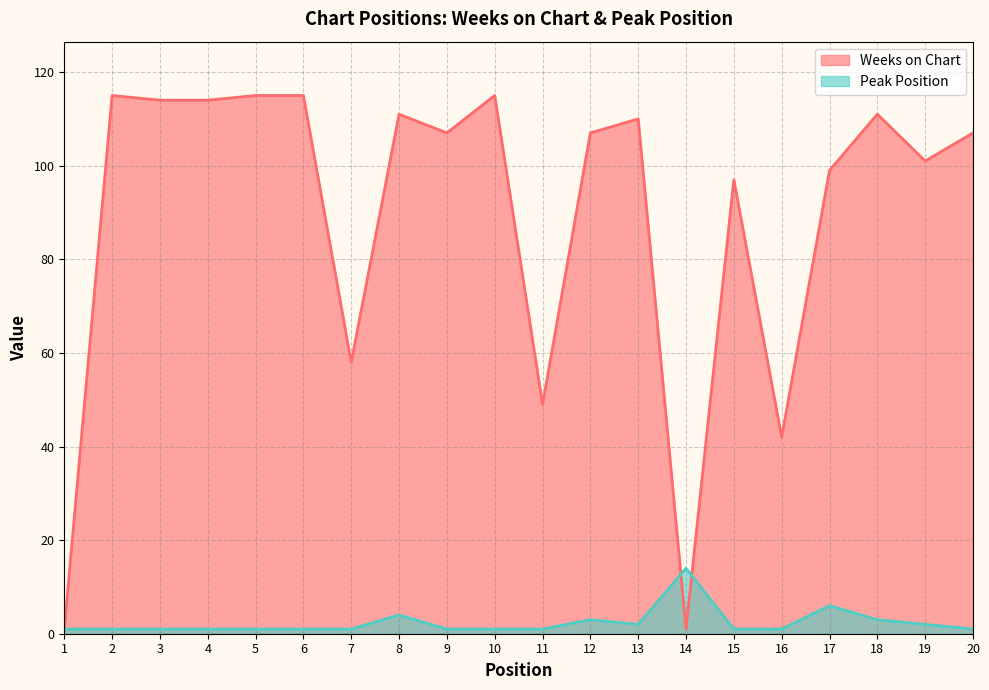

What is the spread (max minus min) of values at 8?

107